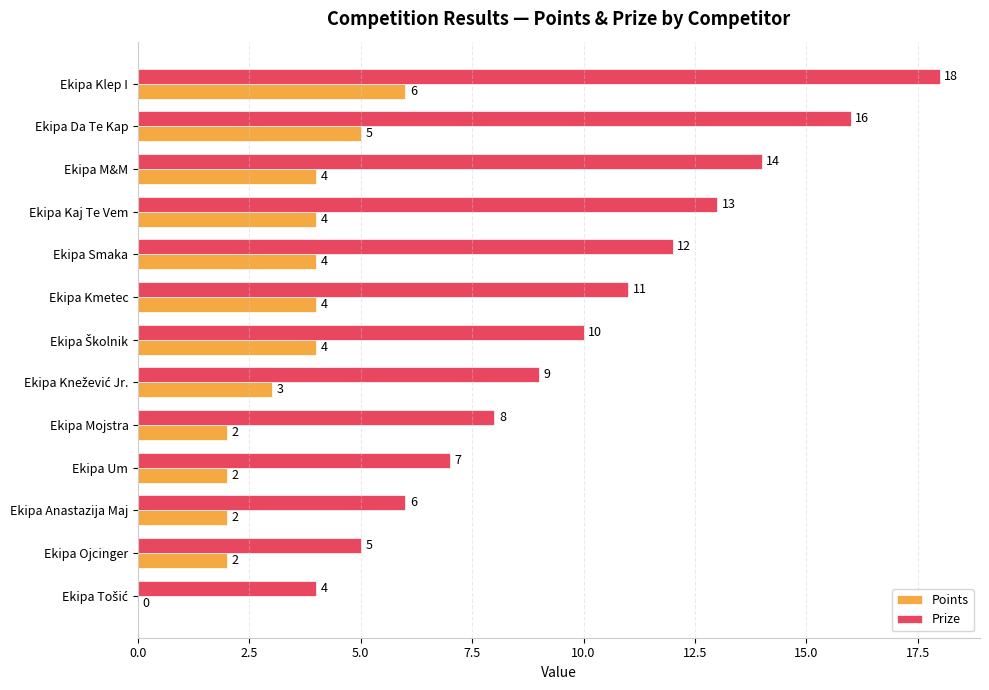

Which label corresponds to the largest value in the chart?

Ekipa Klep I